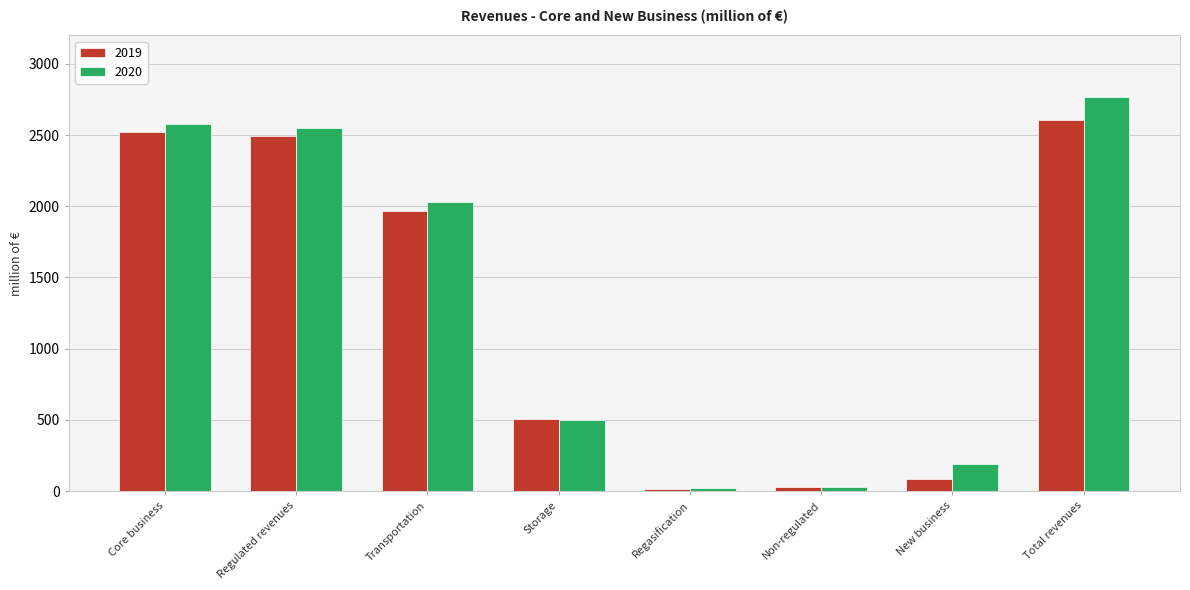

What position from the left is Transportation?

3